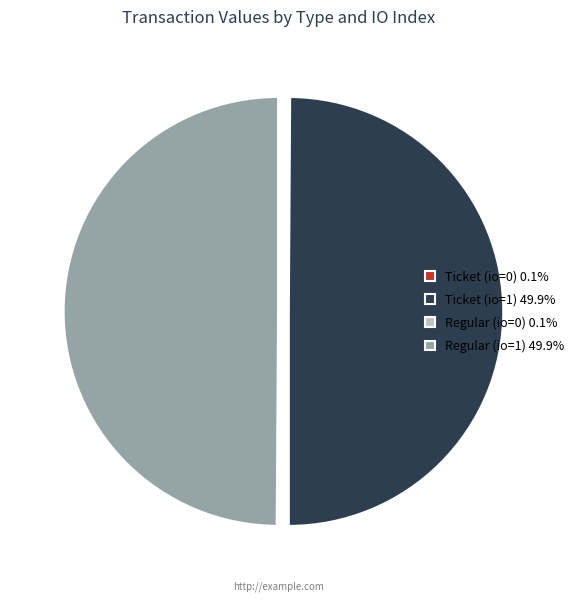

What is the ratio of the value at Ticket (io=1) 49.9% to the value at Regular (io=1) 49.9%?

1.0